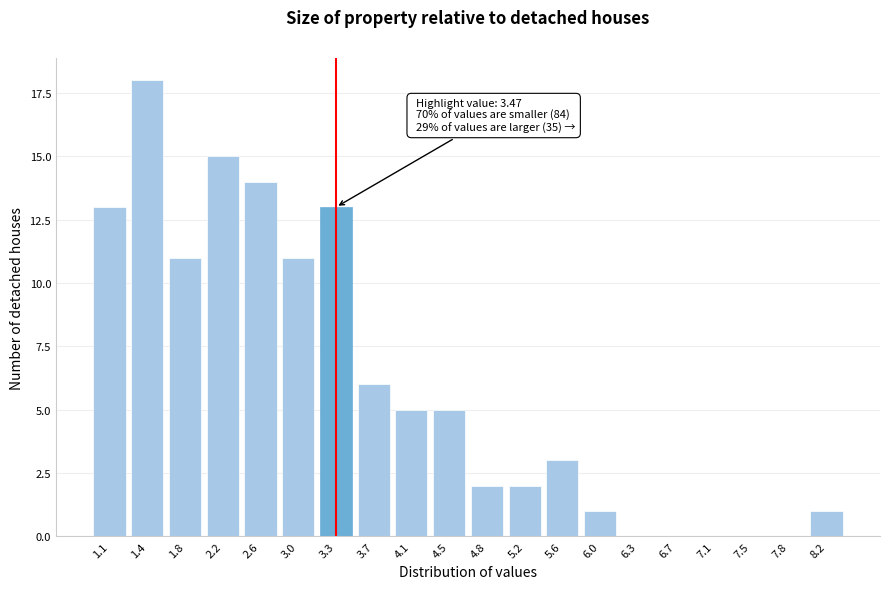

Reading left to right, what are all the values shown in this chart?

1.1=13	1.4=18	1.8=11	2.2=15	2.6=14	3.0=11	3.3=13	3.7=6	4.1=5	4.5=5	4.8=2	5.2=2	5.6=3	6.0=1	6.3=0	6.7=0	7.1=0	7.5=0	7.8=0	8.2=1